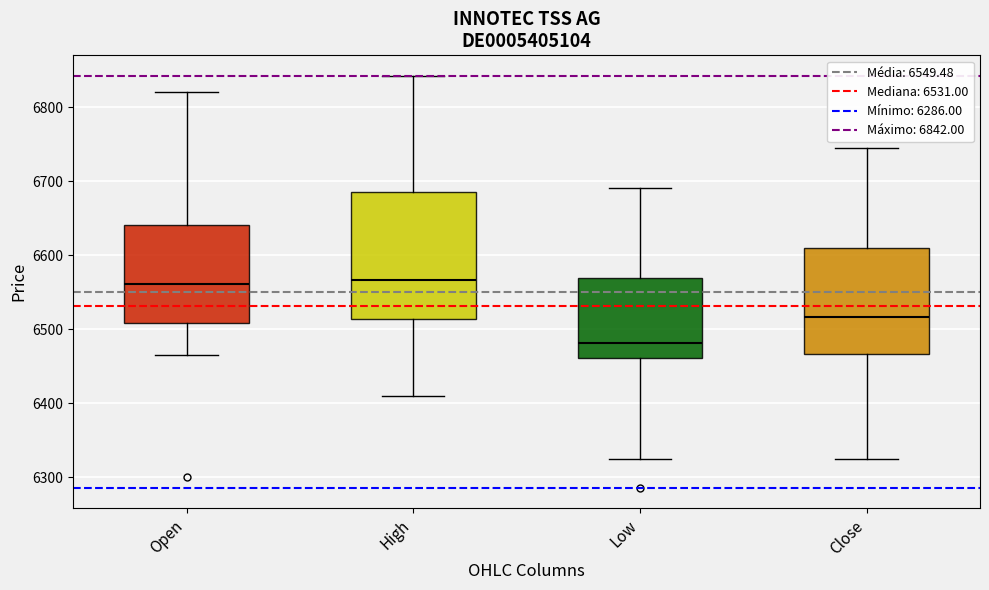

Where is the lower edge of the box for Open on the y-axis? The values are not printed on the chart, so give them approximately, as read against the axis.

6510